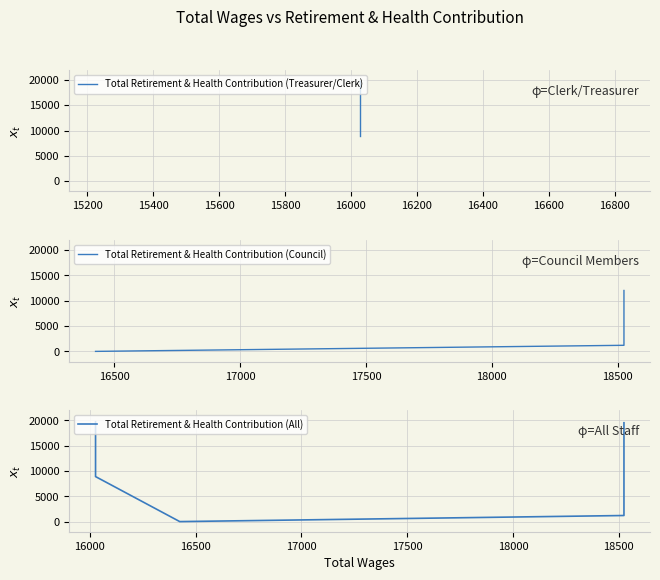

Where is the first local minimum?

16425